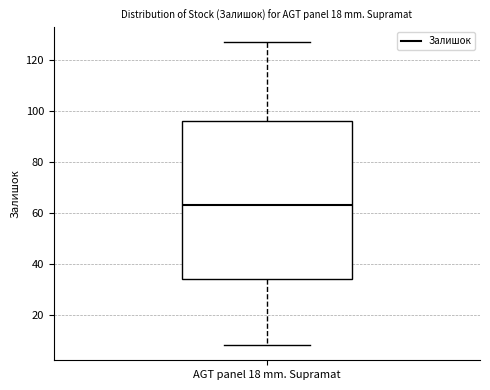

Transcribe this box plot: give where the median line is, the range the box spans, and where the two whiskers end, as read against the y-axis. The values are not printed on the chart, so give them approximately, as read against the axis.

median 64, box 34 to 96, whiskers 8 to 128